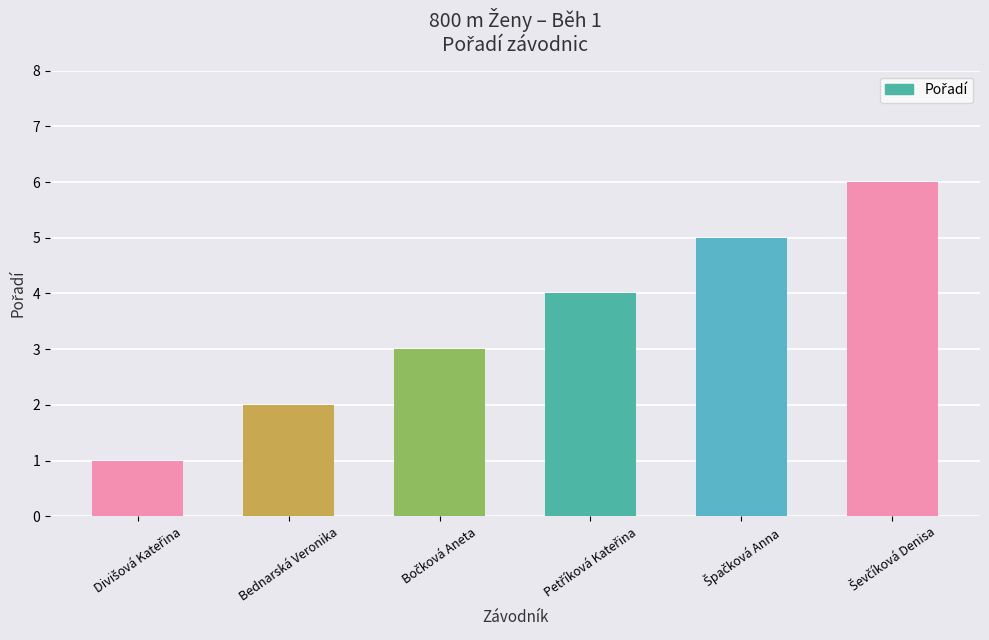

The value at Bednarská Veronika is 3. True or false?

False